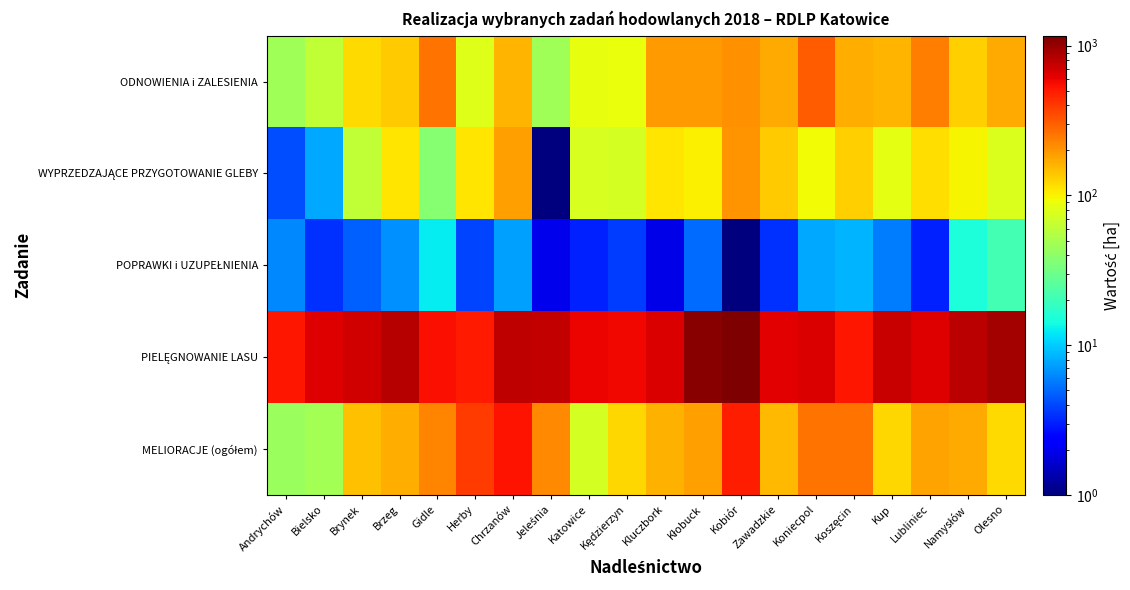

Rank the series by their maximum value, from lowest to highest.

POPRAWKI i UZUPEŁNIENIA, WYPRZEDZAJĄCE PRZYGOTOWANIE GLEBY, ODNOWIENIA i ZALESIENIA, MELIORACJE (ogółem), PIELĘGNOWANIE LASU